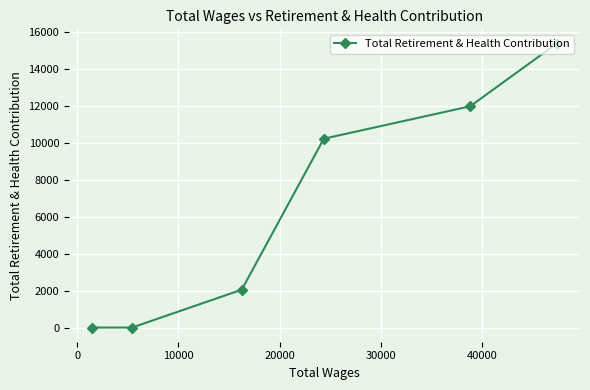

How many values exceed 10206?

2